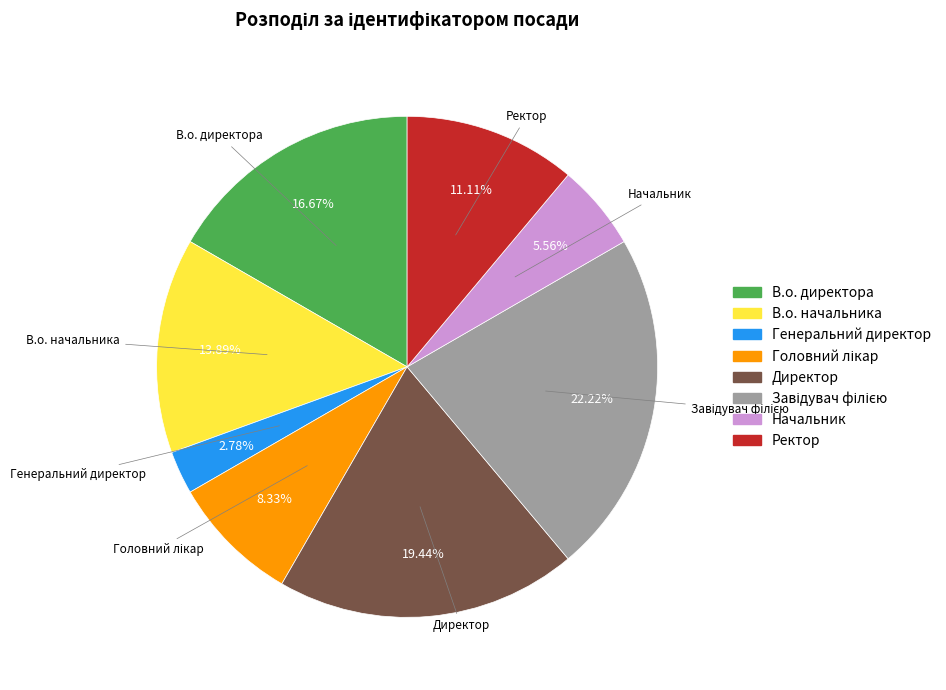

Is it true that Директор is 27% of the pie?

False